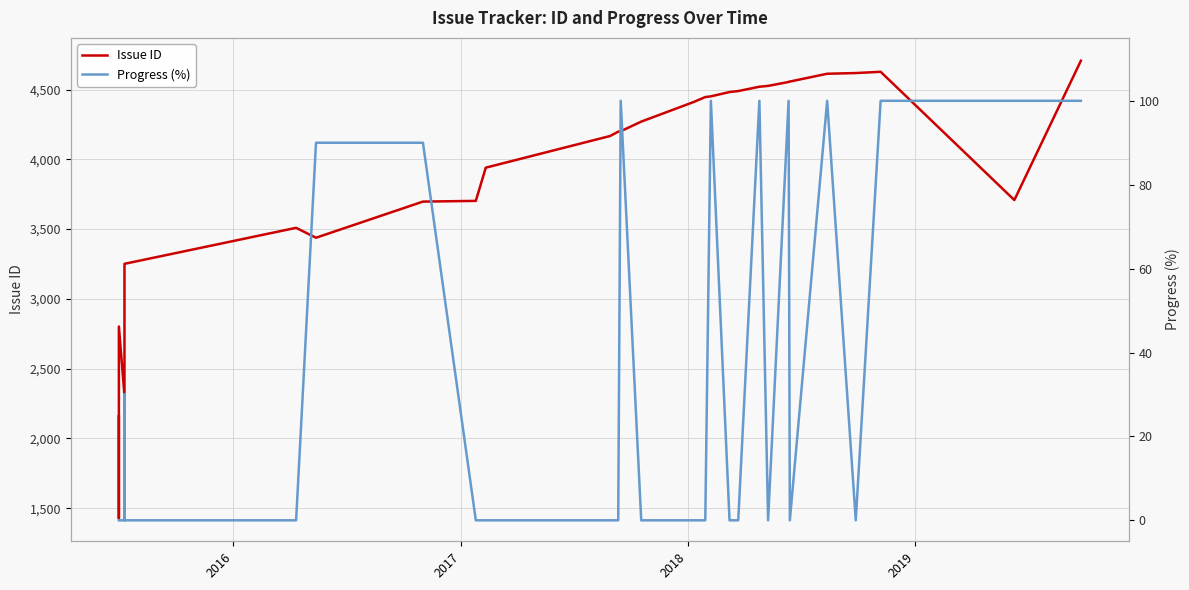

How many values in Progress (%) are above zero?

12